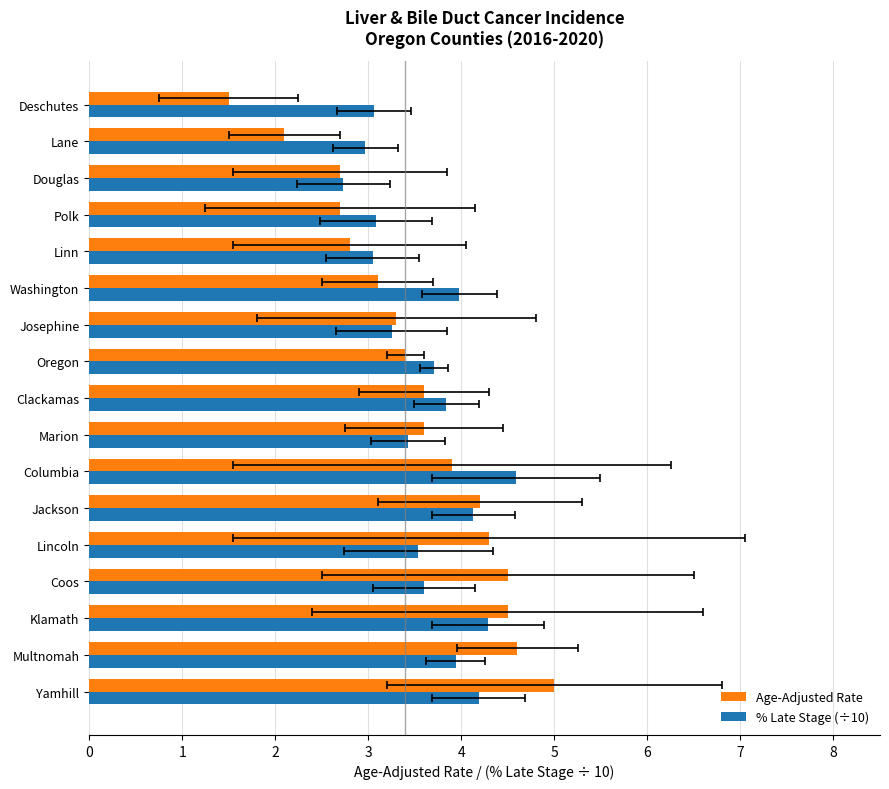

Are the bars horizontal?

Yes